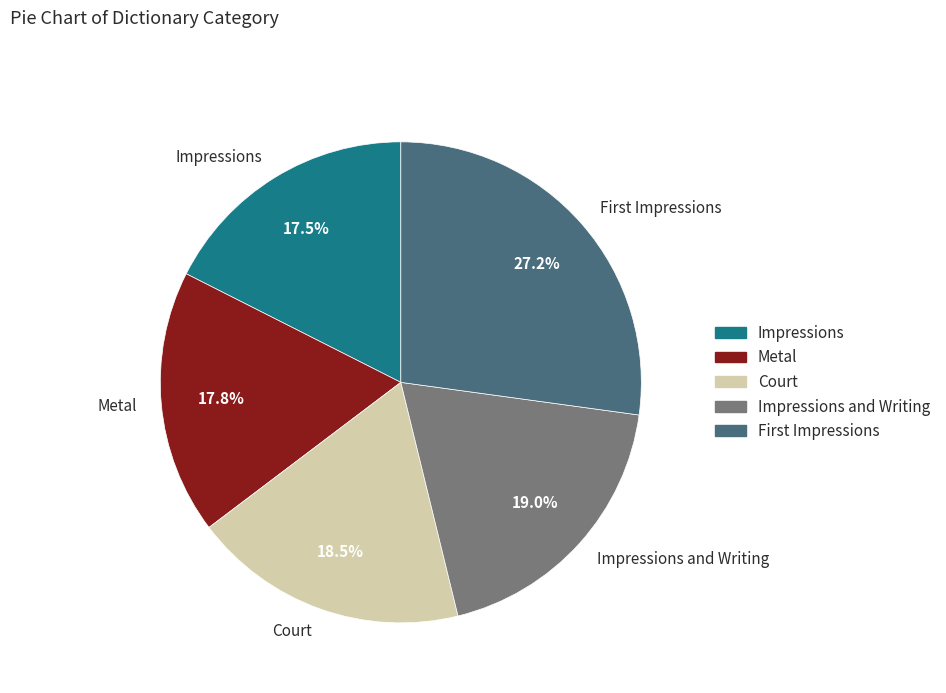

Which category has the biggest portion of the pie?

First Impressions